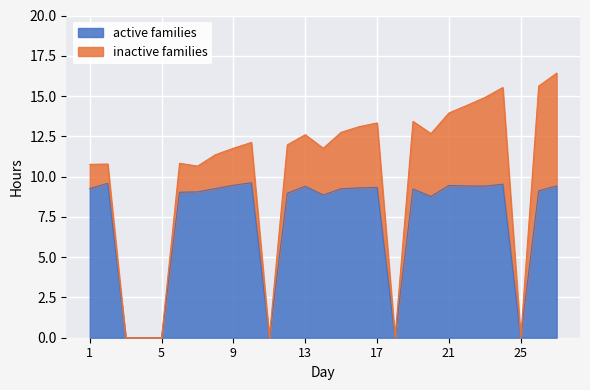

Which category has the highest value across all series?

10